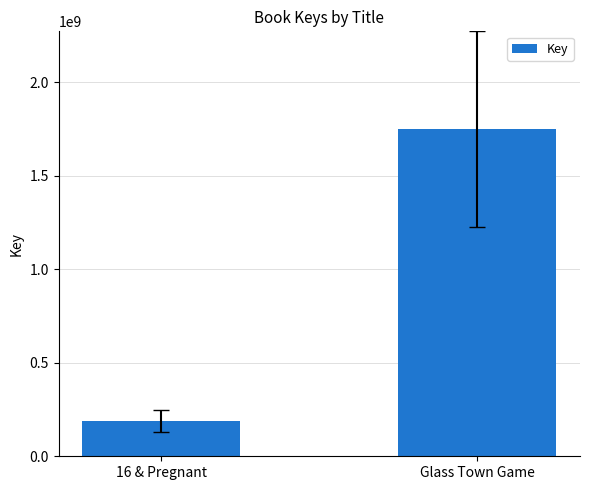

What is the greatest value displayed?

1748792716